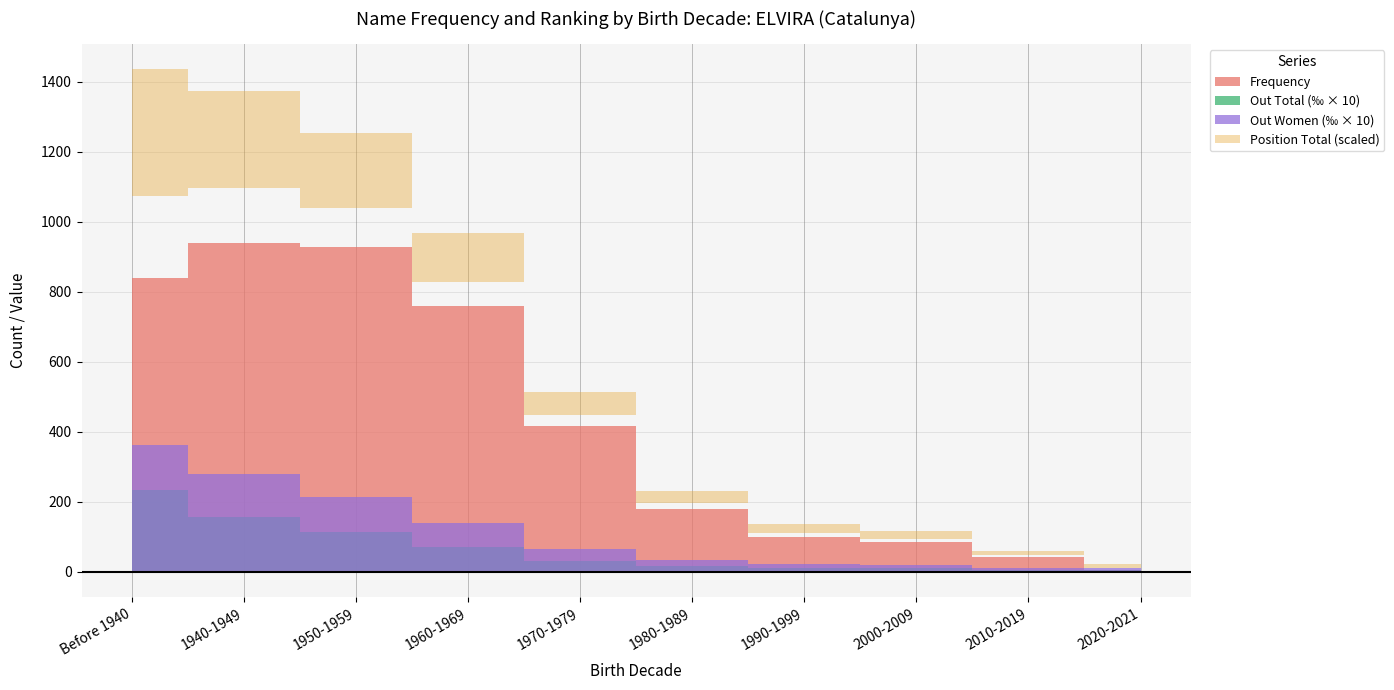

What is the sum of all Position Total values?

5605